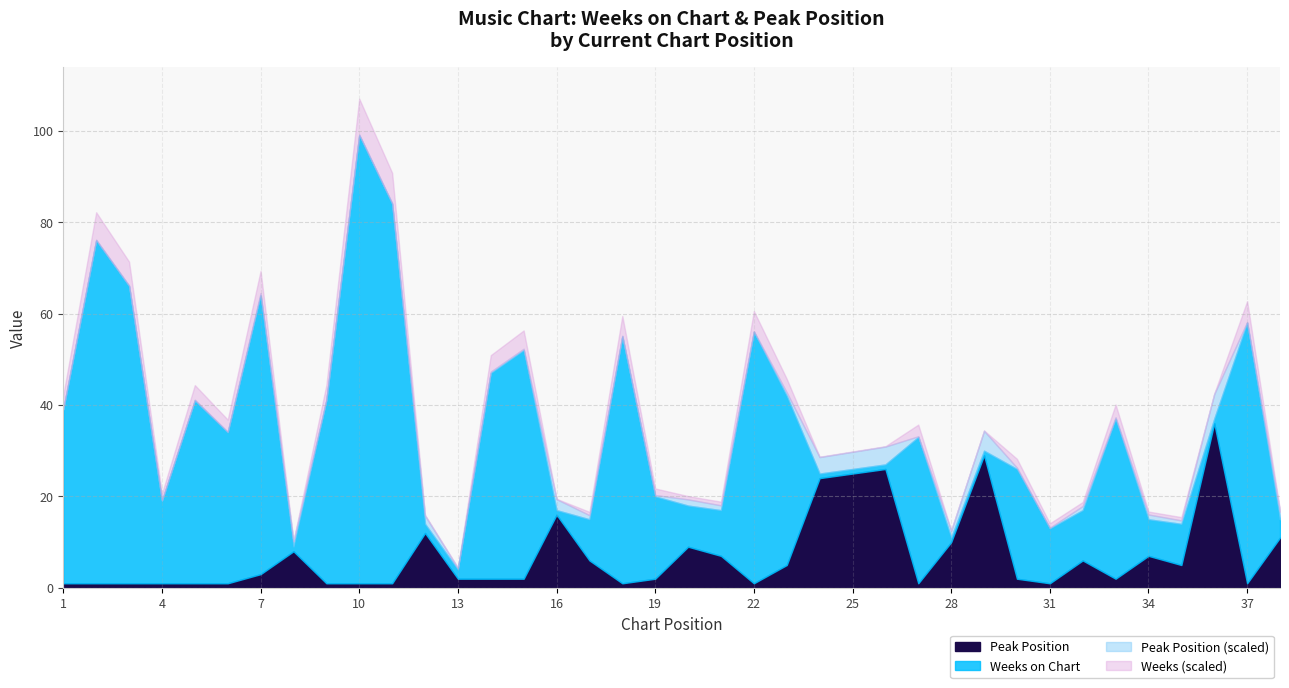

What are all the series names shown in the legend?

Peak Position, Weeks on Chart, Peak Position (scaled), Weeks (scaled)